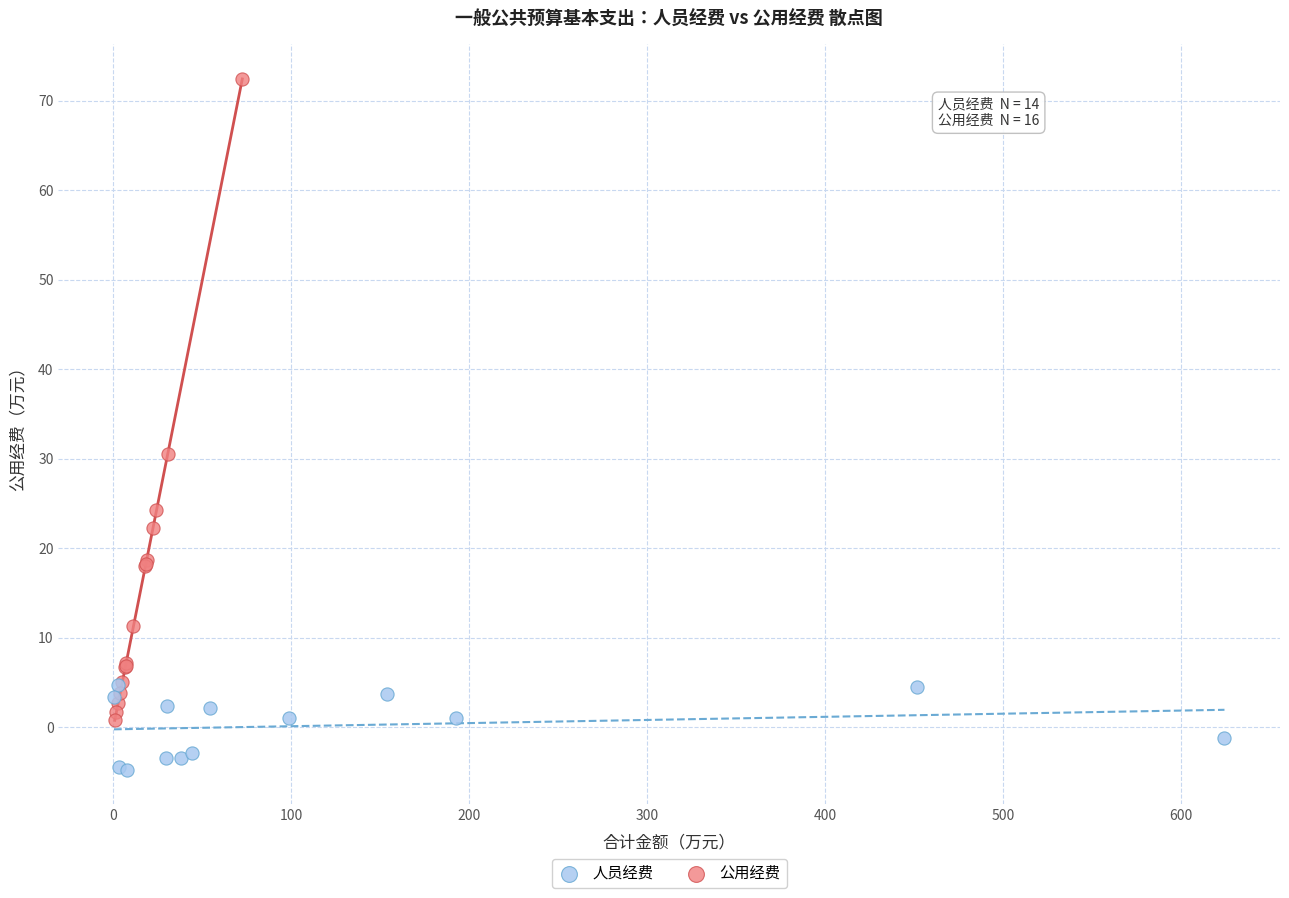

Which series reaches the minimum Y coordinate?

人员经费